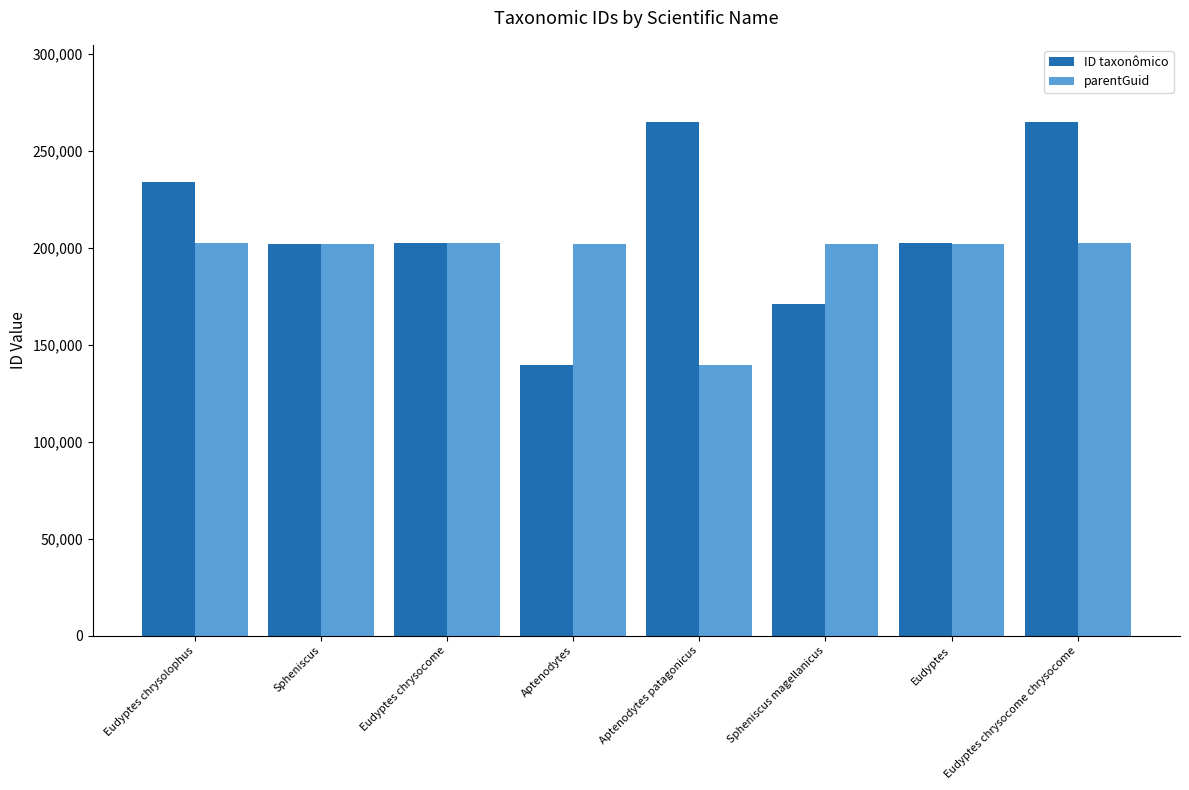

What is the maximum value shown in the chart?

264773